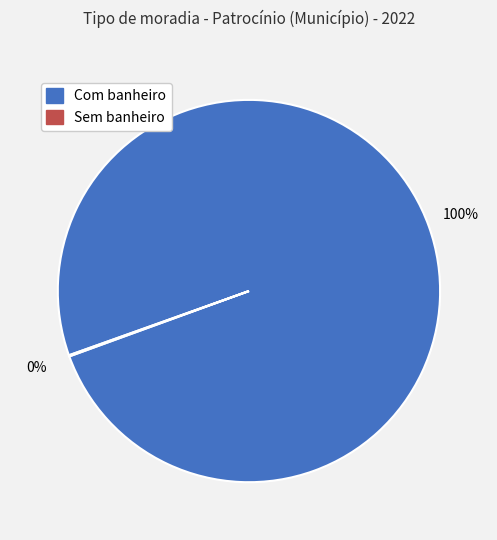

To the nearest percent, what is the difference between the largest and smallest slice percentages?

100%